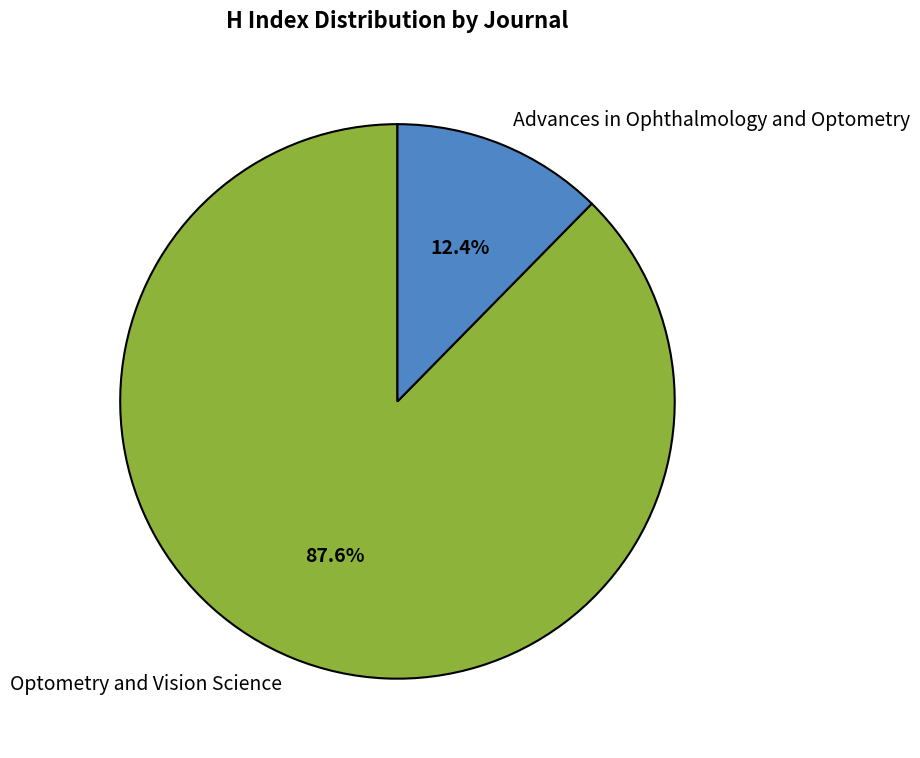

Is it true that Optometry and Vision Science is 88% of the pie?

True